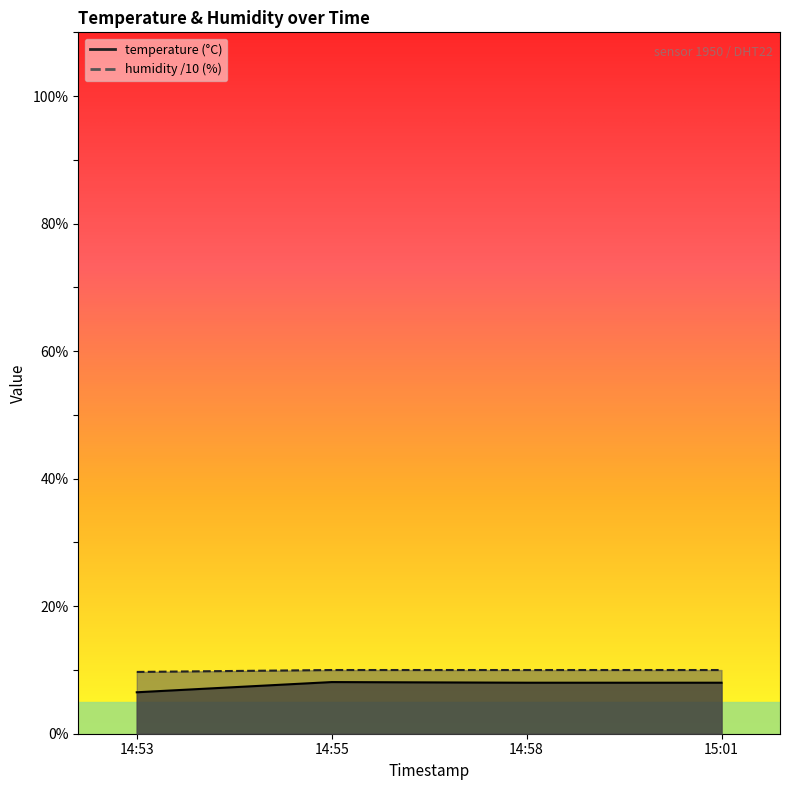

Does the chart have visible grid lines?

No